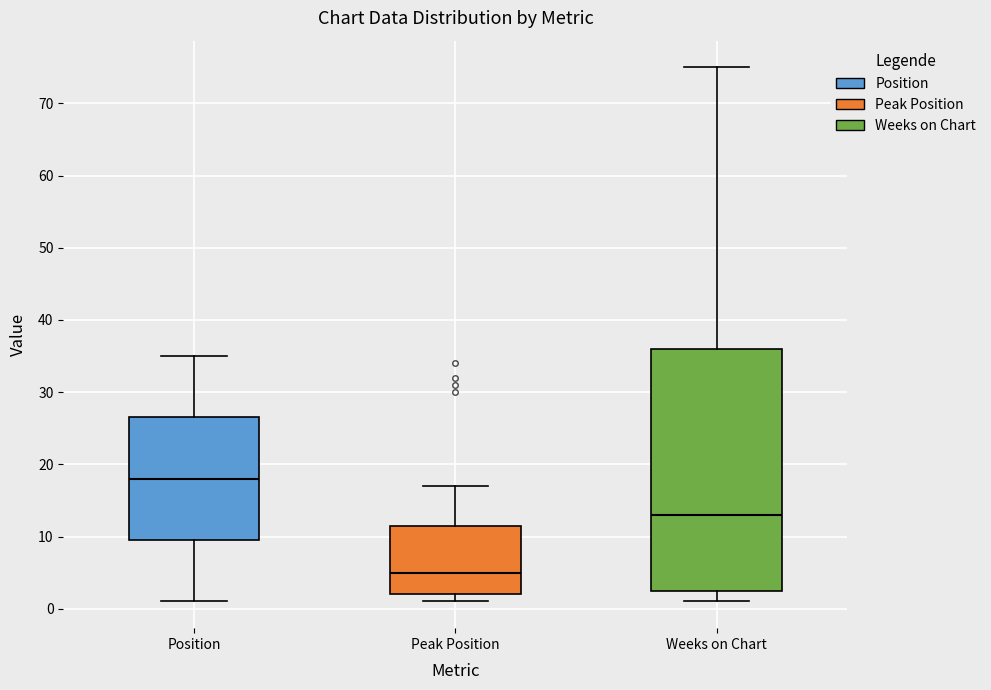

Which box's median line is the lowest?

Peak Position